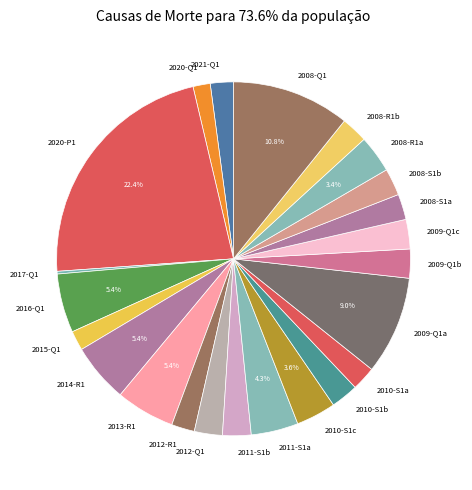

Between 2009-Q1b and 2013-R1, which is larger?

2013-R1